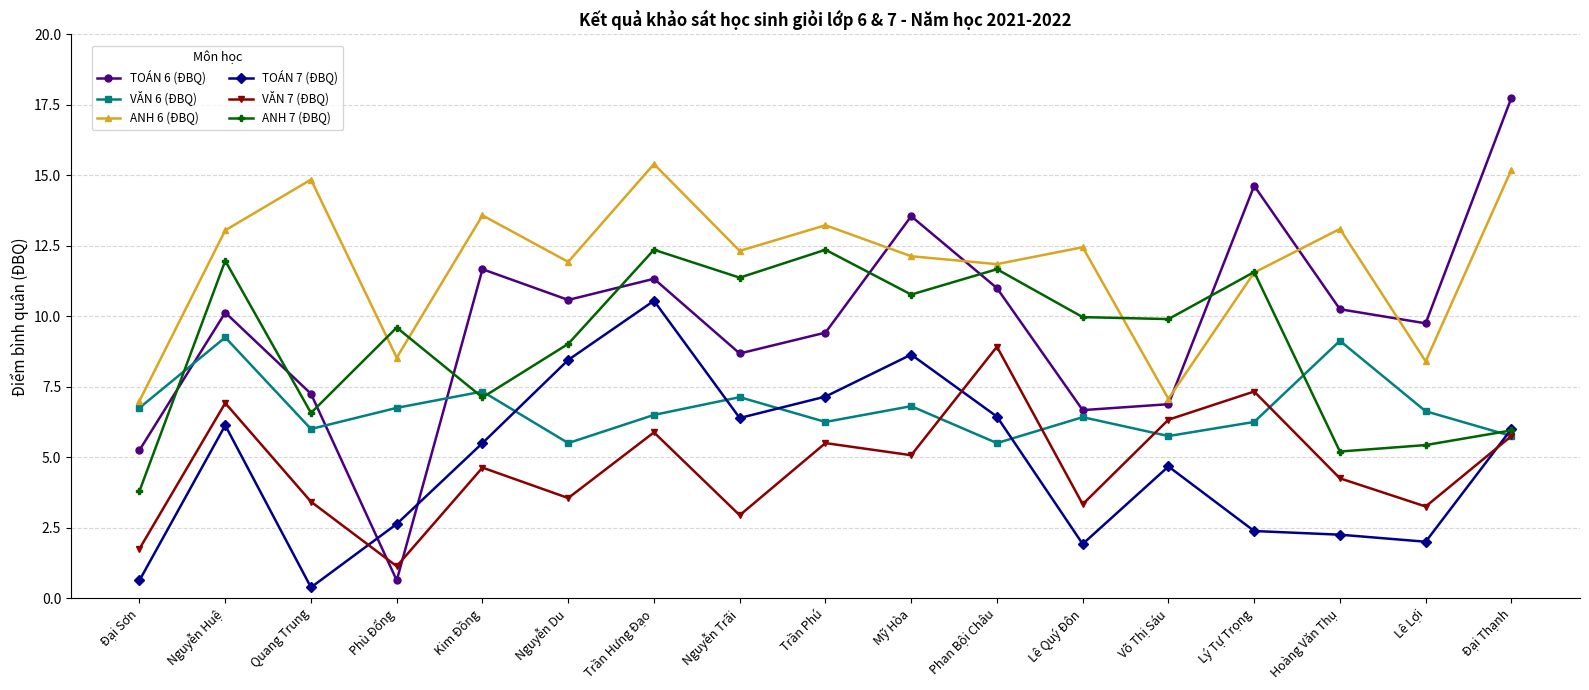

Between Trần Phú and Lê Quý Đôn, which series saw the biggest shift?

TOÁN 7 (ĐBQ)